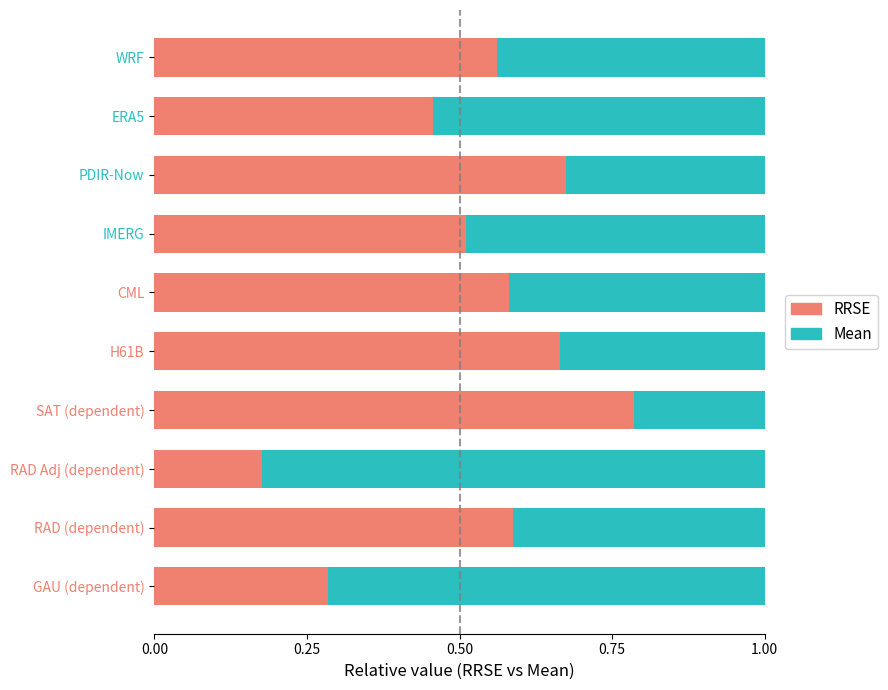

Where is RRSE nearest to the value 0?

RAD Adj (dependent)